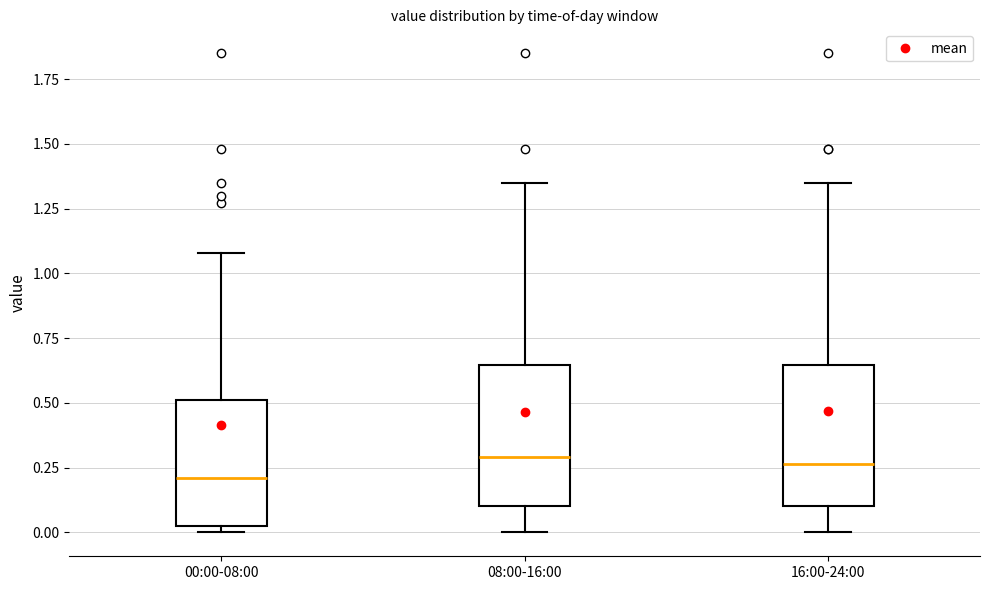

Which box's median line is the lowest?

00:00-08:00